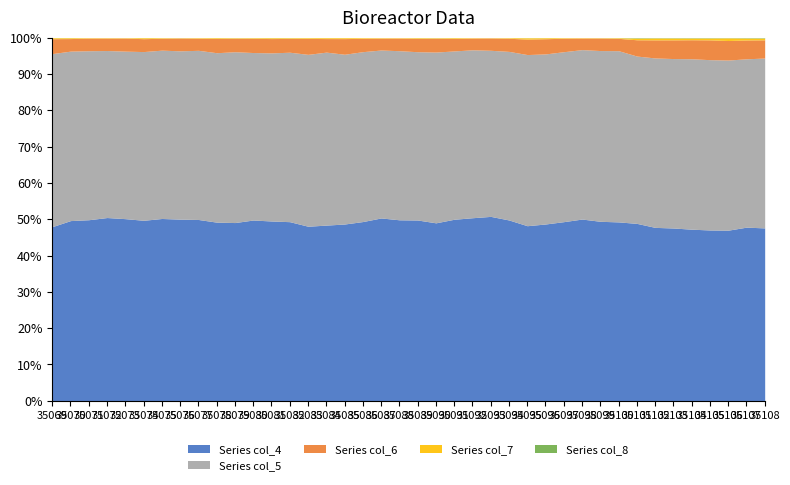

At which category does col_8 reach its first local valley?

35070